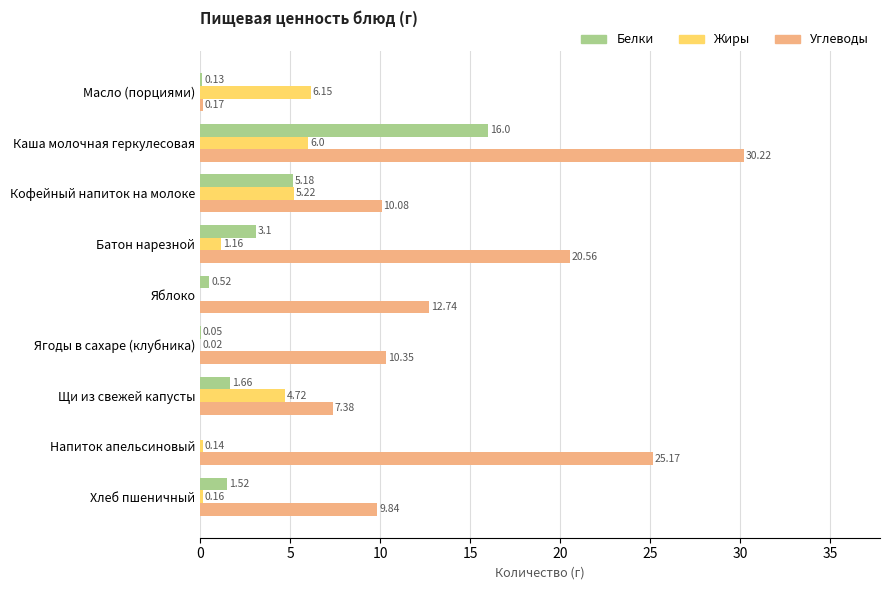

How many values in the Жиры series exceed 1?

5